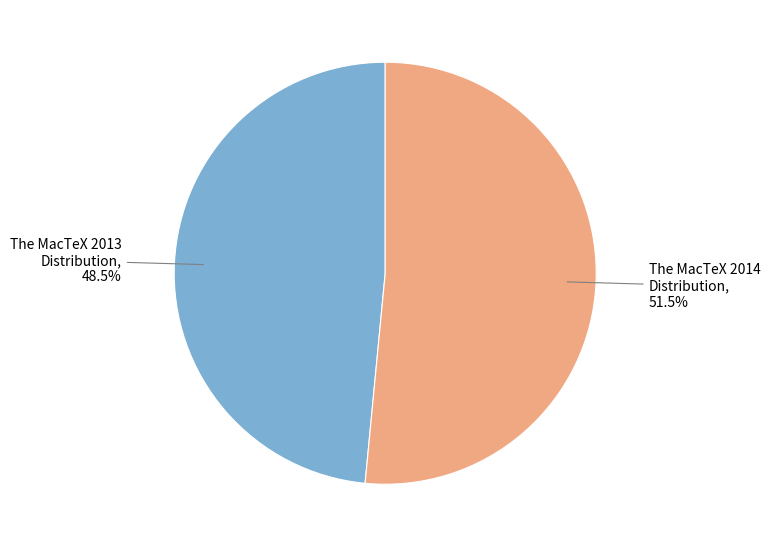

Does The MacTeX 2013 Distribution account for over 50% of the chart?

No